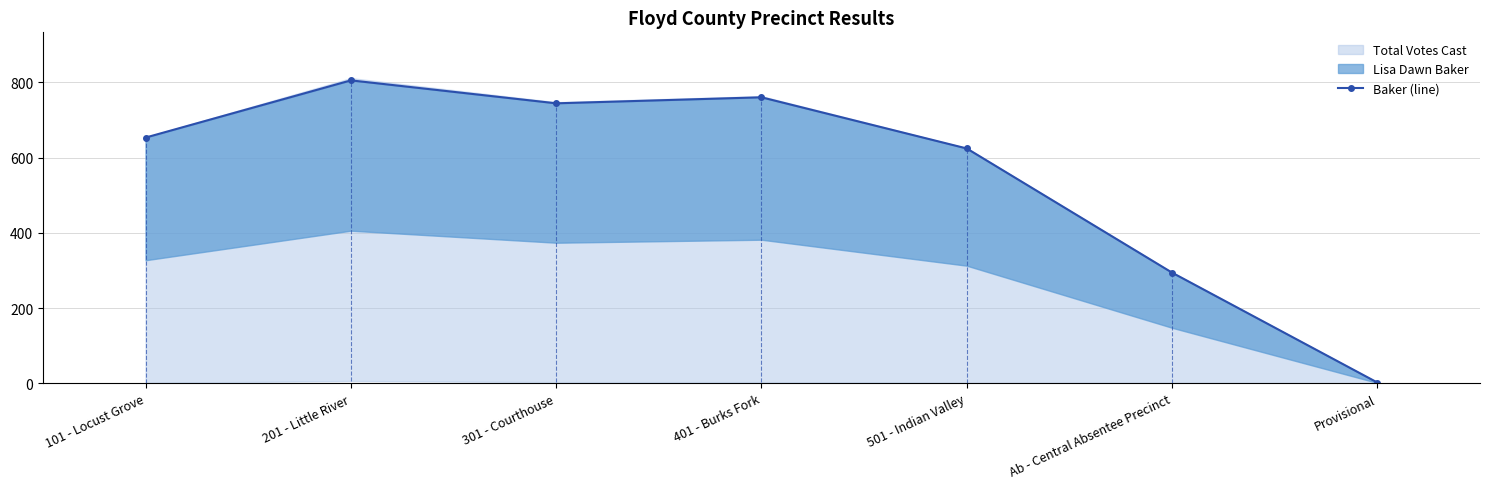

What is the sum of the values at 301 - Courthouse and 101 - Locust Grove?

1397